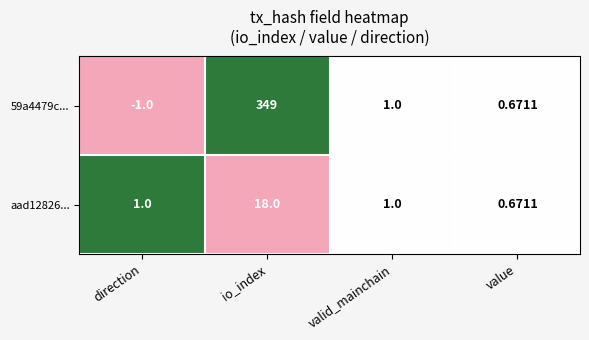

Which category has the highest value across all series?

io_index